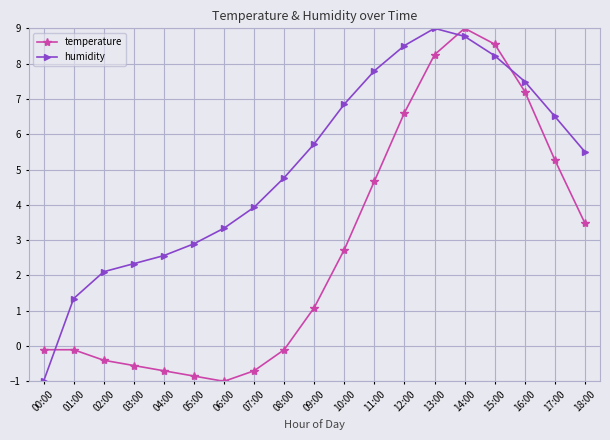

Between 06:00 and 14:00, which series saw the biggest shift?

temperature